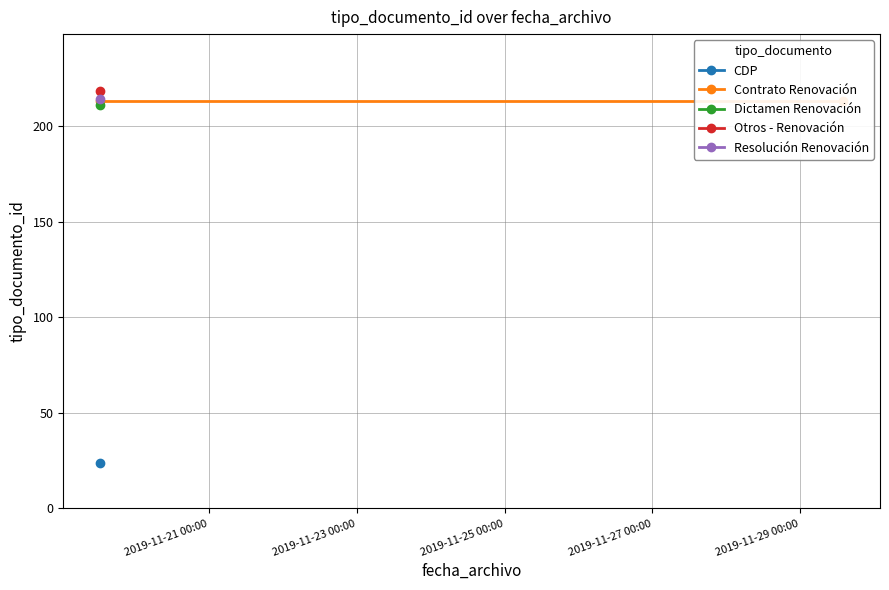

Rank the categories by value from highest to lowest.

2019-11-19 12:46:20, 2019-11-19 12:46:19, 2019-11-29 13:49:35, 2019-11-19 12:46:20, 2019-11-19 12:46:18, 2019-11-19 12:46:20